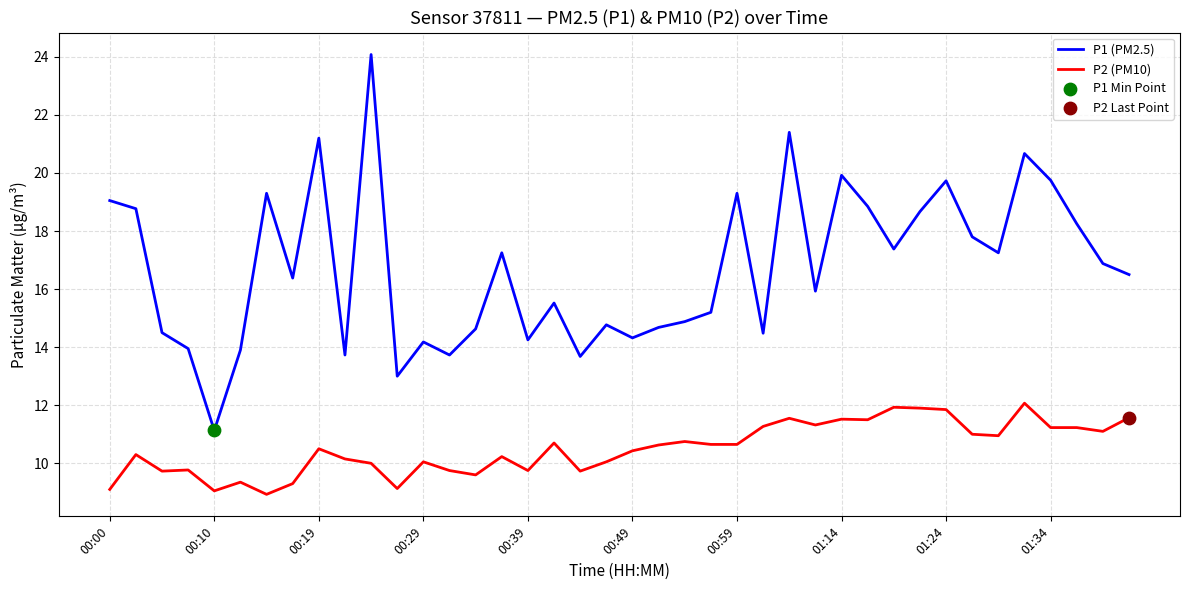

What is the greatest value displayed?

24.1